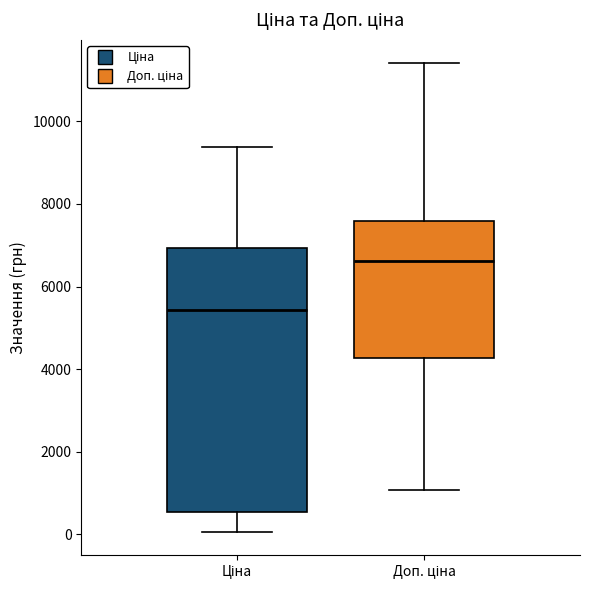

Reading left to right, read every box against the y-axis: the position of its median line, the range the box covers, and the ends of its whiskers. The values are not printed on the chart, so give them approximately, as read against the axis.

Ціна: median 5400, box 600 to 7000, whiskers 0 to 9400
Доп. ціна: median 6600, box 4200 to 7600, whiskers 1000 to 11400